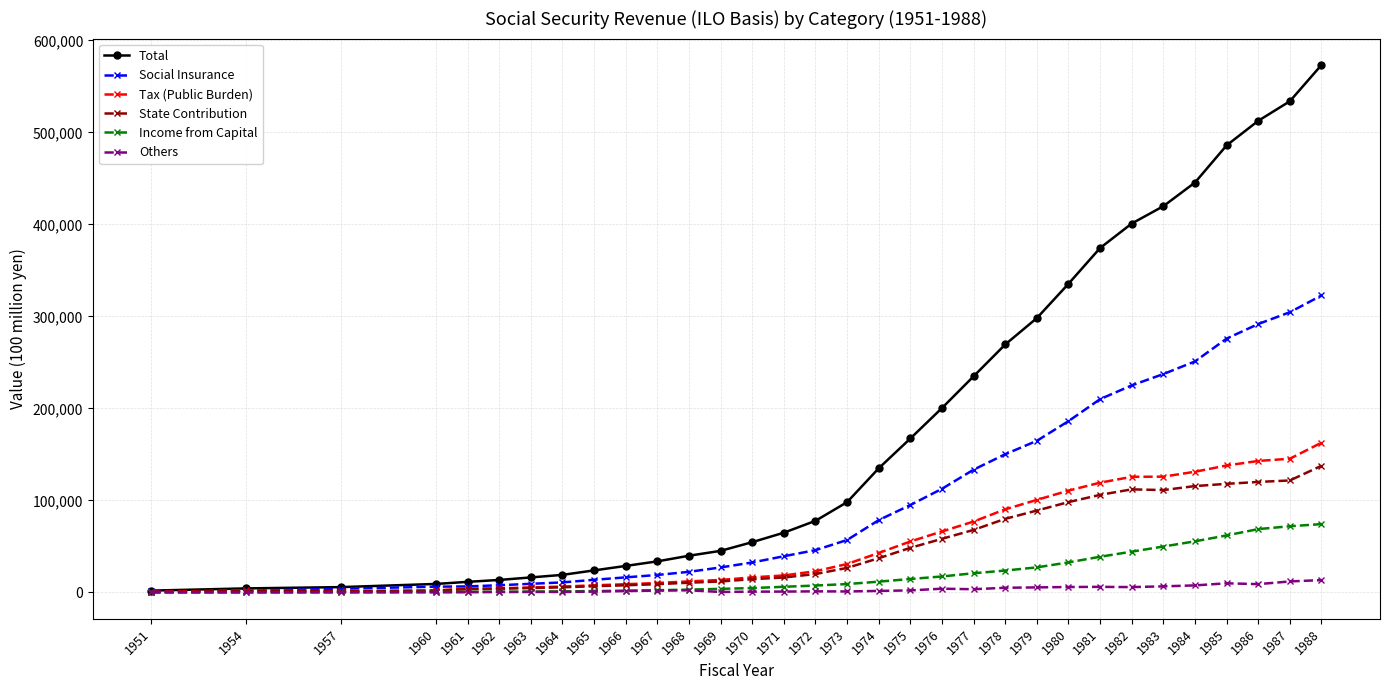

At which category is the sum across all series the highest?

1988